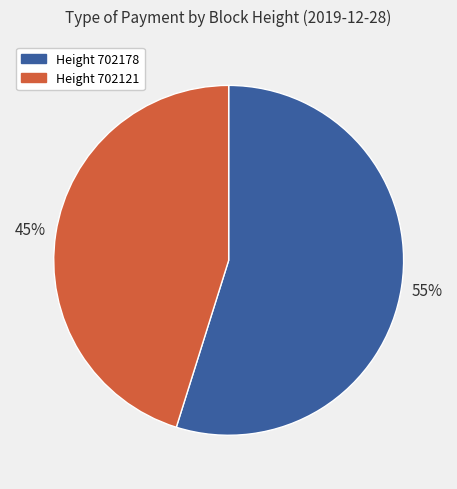

To the nearest percent, what is the difference between the largest and smallest slice percentages?

10%